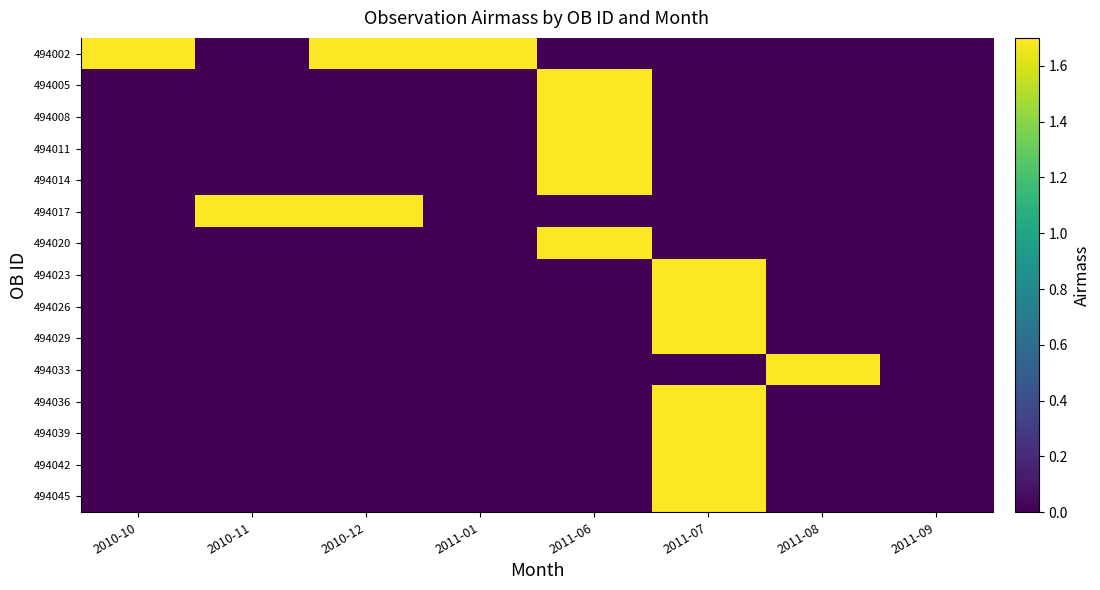

Reading left to right, extract all data points from this chart.

494002: 2010-10=1.7	2010-11=0.0	2010-12=1.7	2011-01=1.7	2011-06=0.0	2011-07=0.0	2011-08=0.0	2011-09=0.0
494005: 2010-10=0.0	2010-11=0.0	2010-12=0.0	2011-01=0.0	2011-06=1.7	2011-07=0.0	2011-08=0.0	2011-09=0.0
494008: 2010-10=0.0	2010-11=0.0	2010-12=0.0	2011-01=0.0	2011-06=1.7	2011-07=0.0	2011-08=0.0	2011-09=0.0
494011: 2010-10=0.0	2010-11=0.0	2010-12=0.0	2011-01=0.0	2011-06=1.7	2011-07=0.0	2011-08=0.0	2011-09=0.0
494014: 2010-10=0.0	2010-11=0.0	2010-12=0.0	2011-01=0.0	2011-06=1.7	2011-07=0.0	2011-08=0.0	2011-09=0.0
494017: 2010-10=0.0	2010-11=1.7	2010-12=1.7	2011-01=0.0	2011-06=0.0	2011-07=0.0	2011-08=0.0	2011-09=0.0
494020: 2010-10=0.0	2010-11=0.0	2010-12=0.0	2011-01=0.0	2011-06=1.7	2011-07=0.0	2011-08=0.0	2011-09=0.0
494023: 2010-10=0.0	2010-11=0.0	2010-12=0.0	2011-01=0.0	2011-06=0.0	2011-07=1.7	2011-08=0.0	2011-09=0.0
494026: 2010-10=0.0	2010-11=0.0	2010-12=0.0	2011-01=0.0	2011-06=0.0	2011-07=1.7	2011-08=0.0	2011-09=0.0
494029: 2010-10=0.0	2010-11=0.0	2010-12=0.0	2011-01=0.0	2011-06=0.0	2011-07=1.7	2011-08=0.0	2011-09=0.0
494033: 2010-10=0.0	2010-11=0.0	2010-12=0.0	2011-01=0.0	2011-06=0.0	2011-07=0.0	2011-08=1.7	2011-09=0.0
494036: 2010-10=0.0	2010-11=0.0	2010-12=0.0	2011-01=0.0	2011-06=0.0	2011-07=1.7	2011-08=0.0	2011-09=0.0
494039: 2010-10=0.0	2010-11=0.0	2010-12=0.0	2011-01=0.0	2011-06=0.0	2011-07=1.7	2011-08=0.0	2011-09=0.0
494042: 2010-10=0.0	2010-11=0.0	2010-12=0.0	2011-01=0.0	2011-06=0.0	2011-07=1.7	2011-08=0.0	2011-09=0.0
494045: 2010-10=0.0	2010-11=0.0	2010-12=0.0	2011-01=0.0	2011-06=0.0	2011-07=1.7	2011-08=0.0	2011-09=0.0